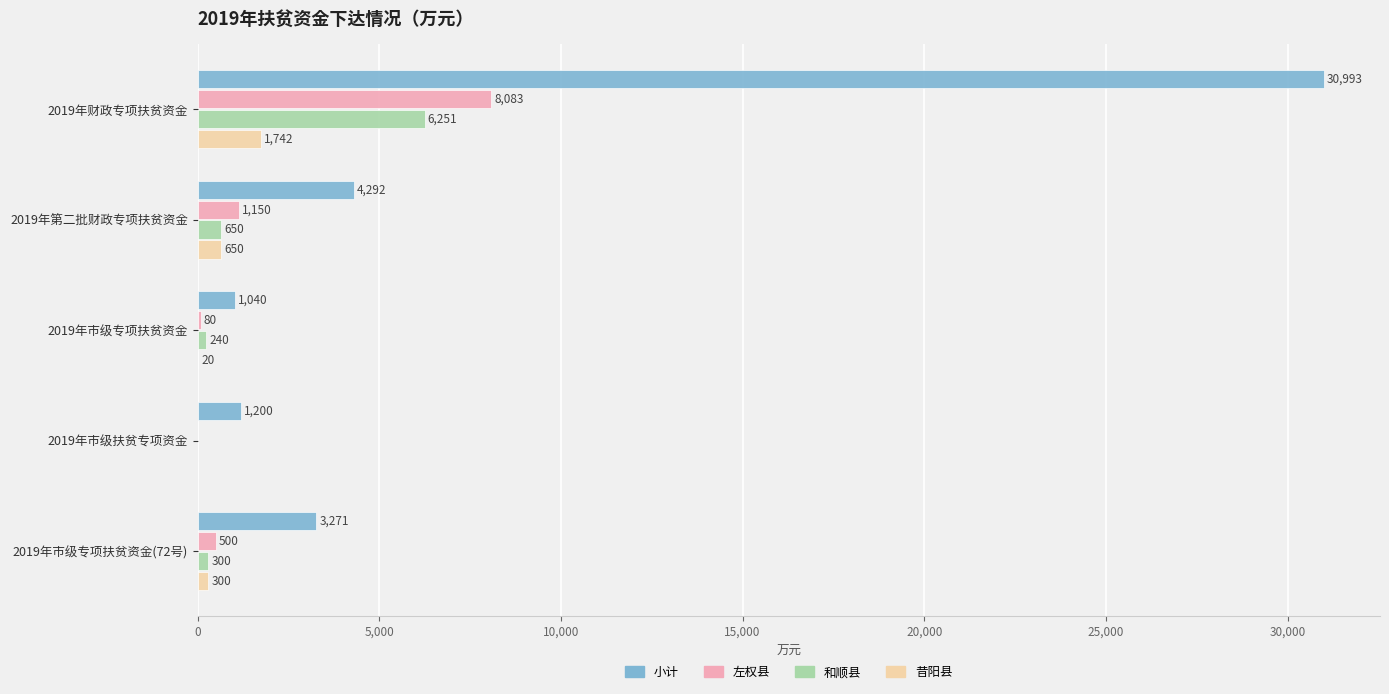

Which series changed the most between 2019年市级专项扶贫资金 and 2019年市级专项扶贫资金(72号)?

小计